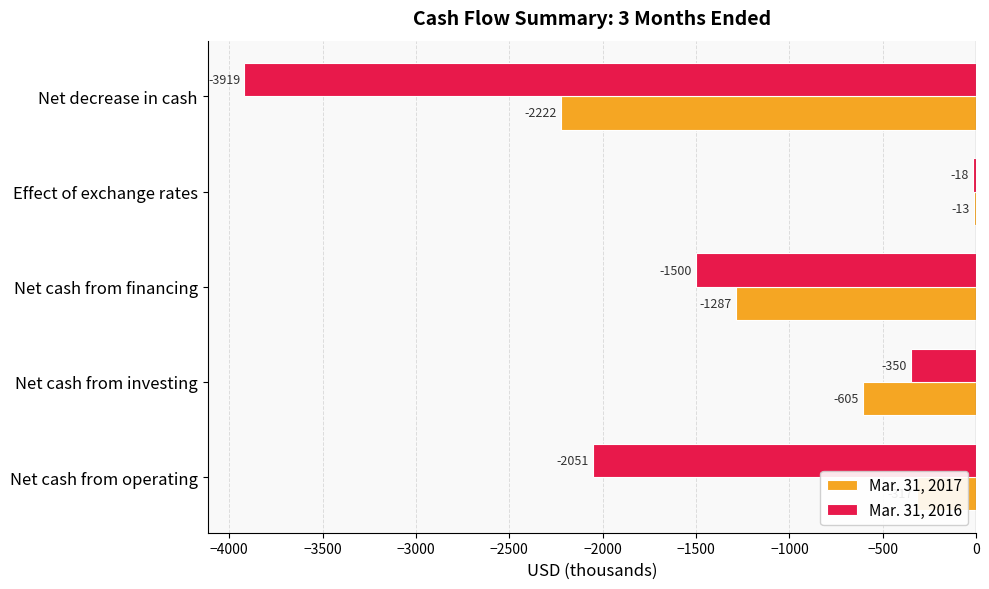

How many values in the Mar. 31, 2016 series are below -1500?

2